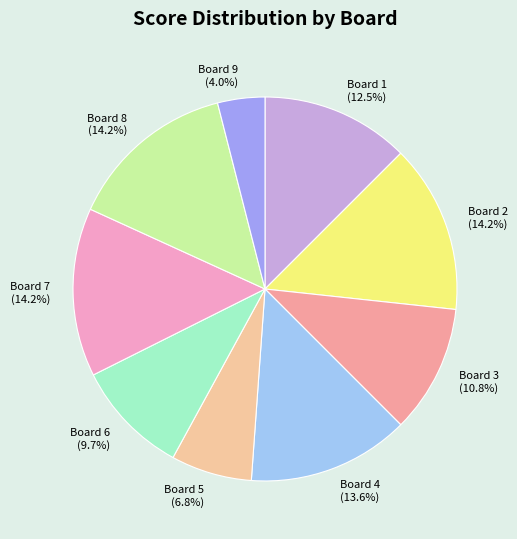

Approximately how many times larger is the value at Board 9 compared to Board 5?

0.6